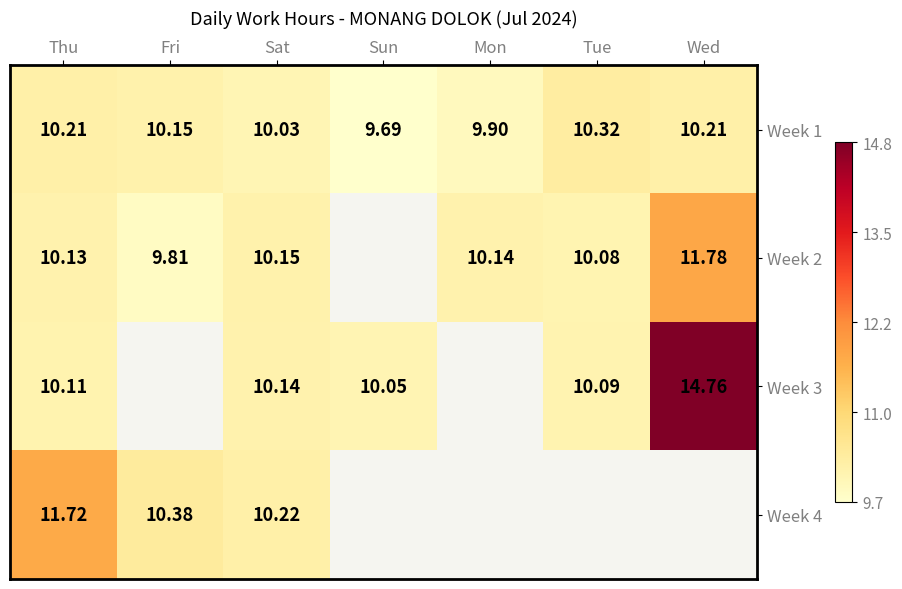

Is the value of Week 3 at Thu greater than the value of Week 1 at Wed?

No